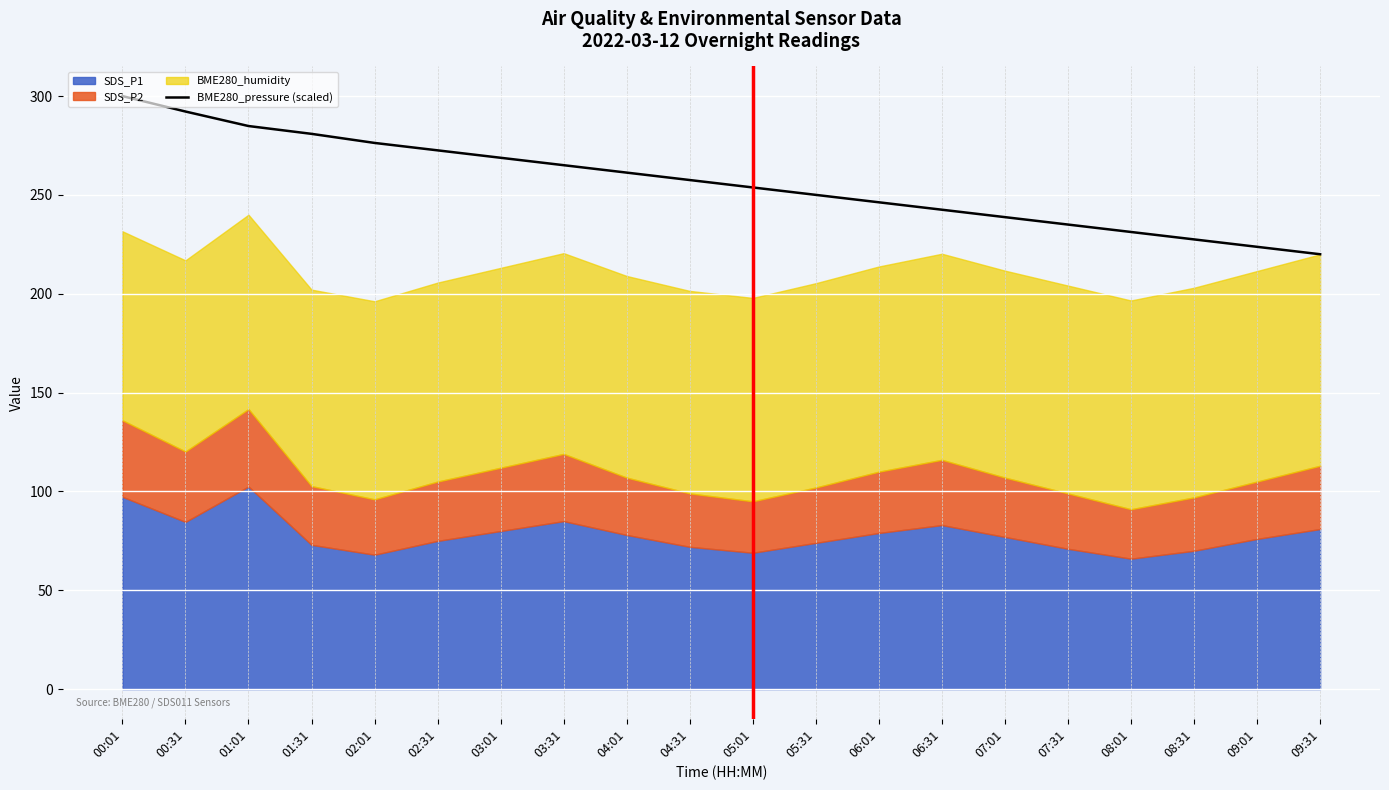

What is the greatest value displayed?

300.0